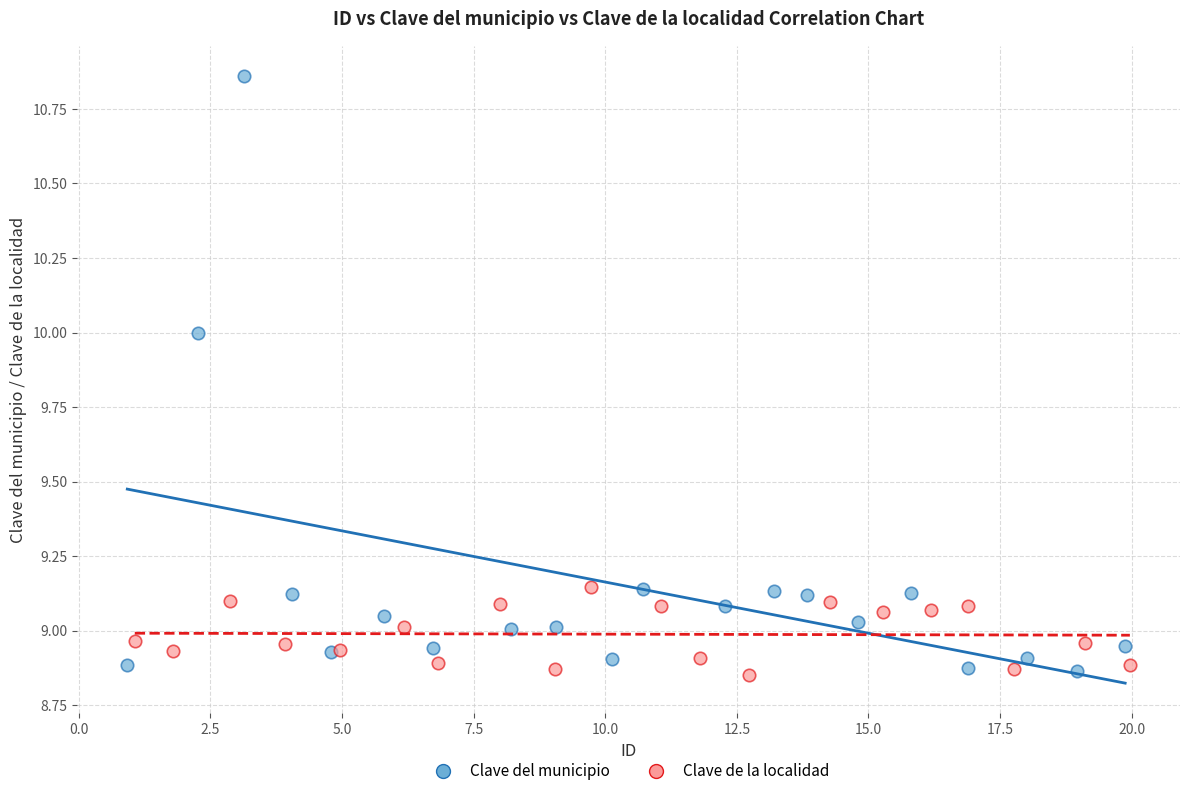

Which series reaches the maximum Y coordinate?

Clave del municipio